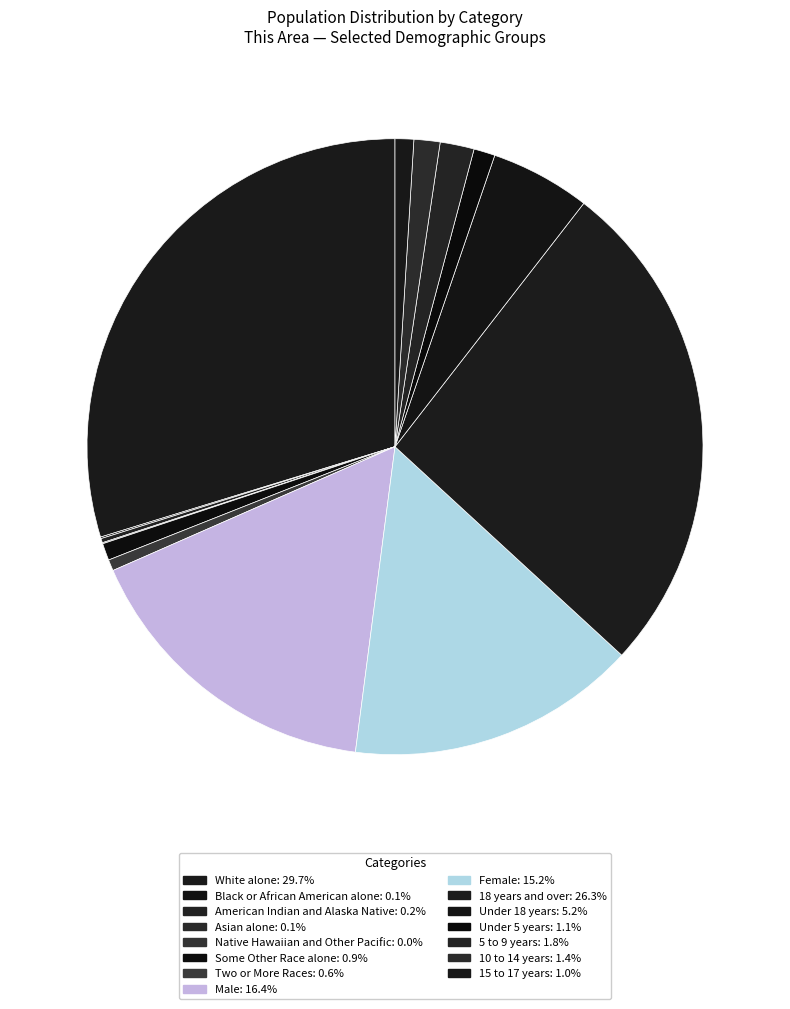

Does Under 18 years account for over 50% of the chart?

No